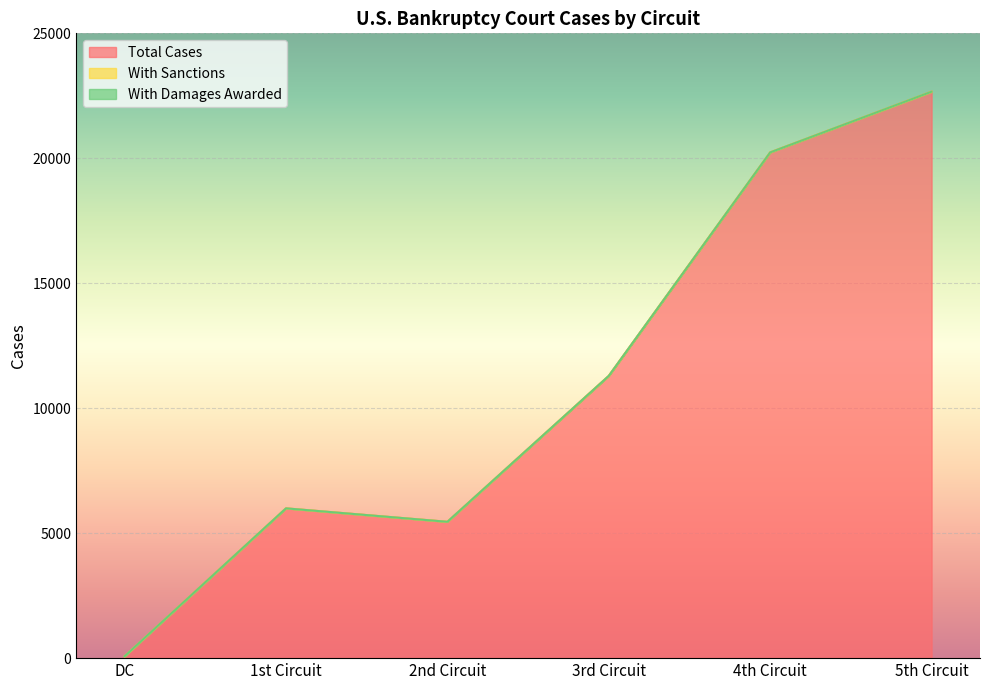

Where is With Damages Awarded nearest to the value 0?

DC